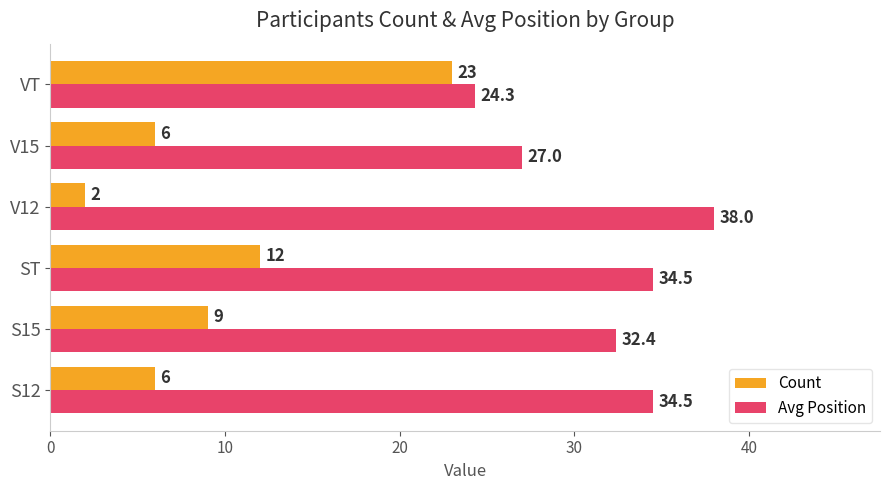

What is the total value across all series at V12?

40.0